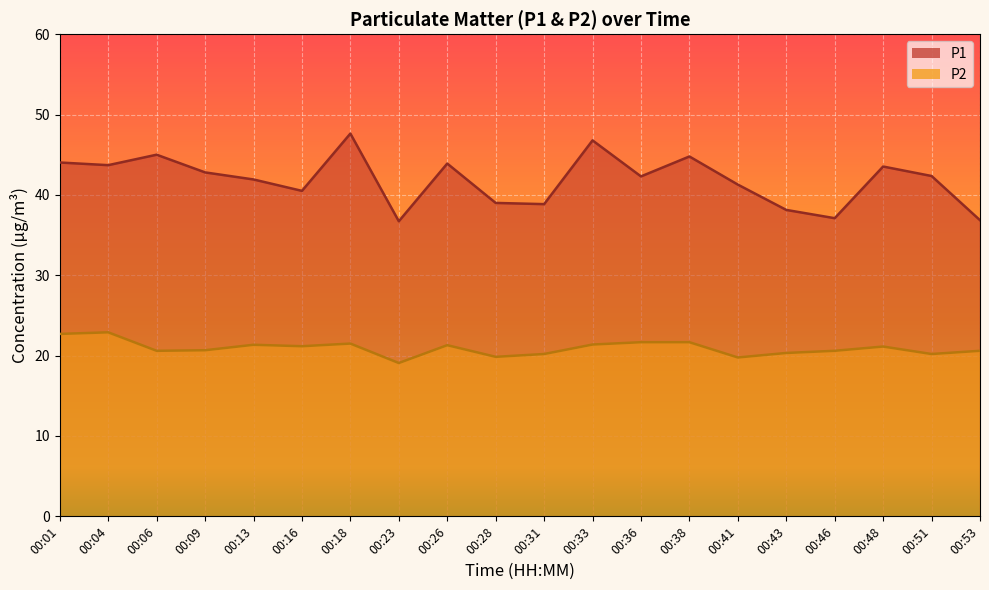

Read the P1 value at 00:01.

44.0